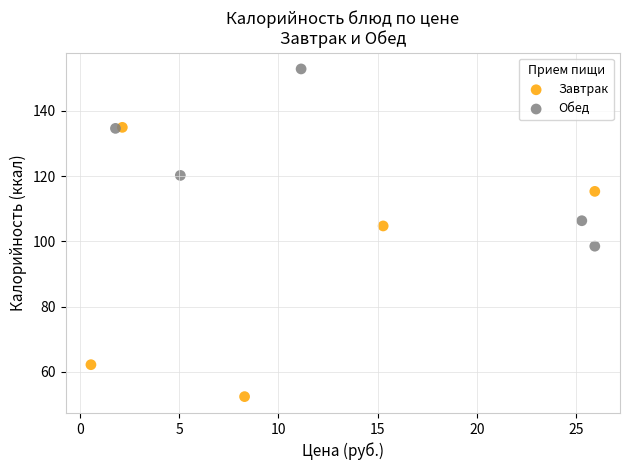

Which series contains the lowest Y value?

Завтрак